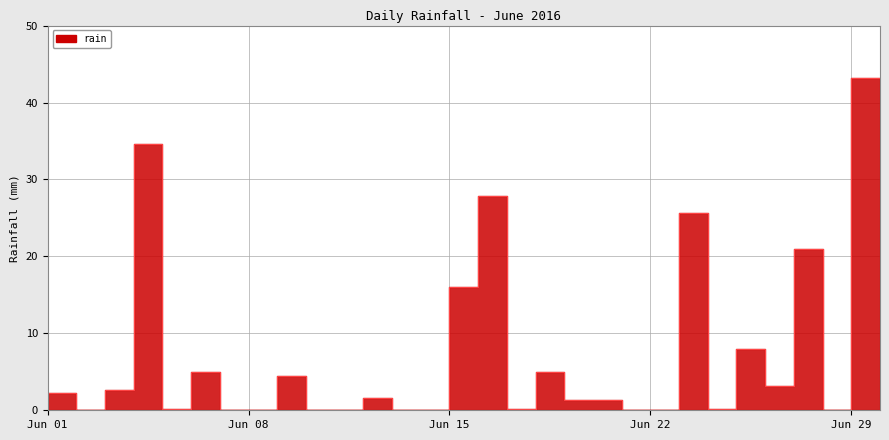

True or false: there are more than 0 points higher than both neighbors.

True